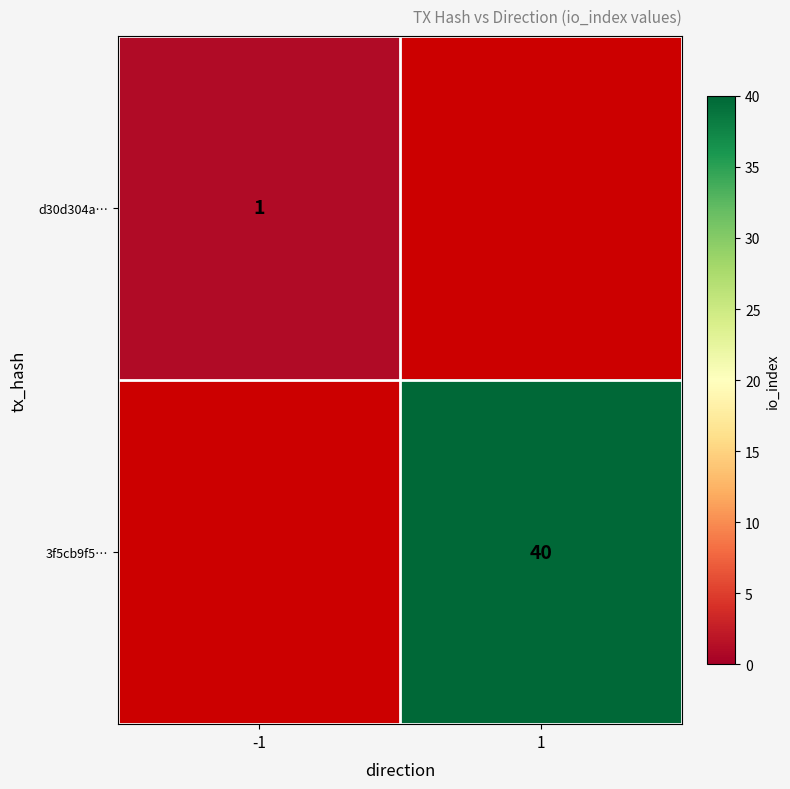

True or false: 3f5cb9f5… has a value of 40 at 1.

True